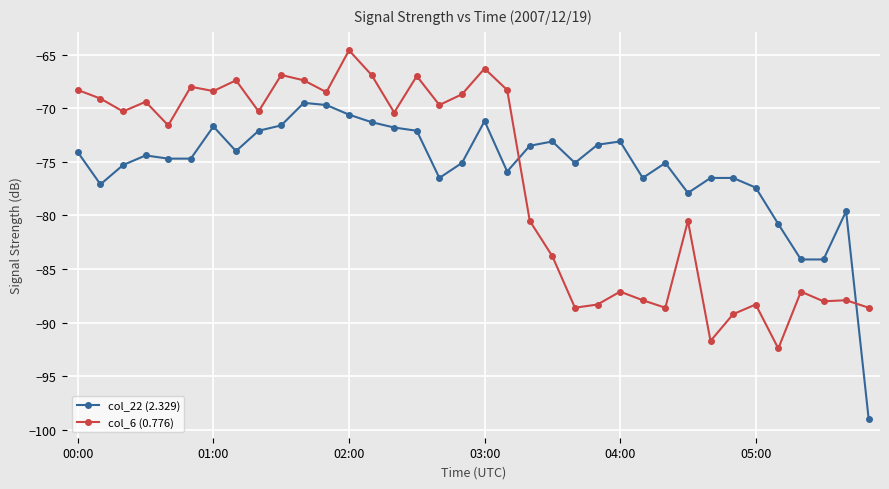

Which series has the widest spread of values?

col_22 (2.329)